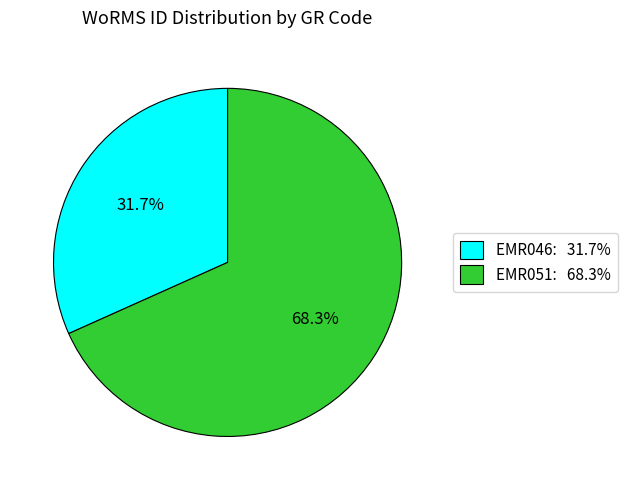

Count the number of slices in the pie.

2